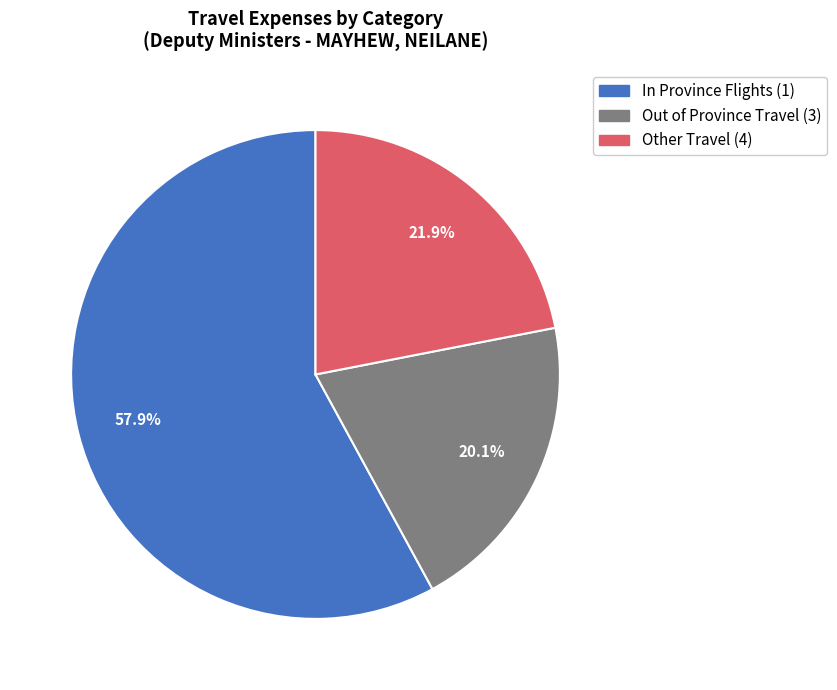

Is there a majority slice in this chart?

Yes